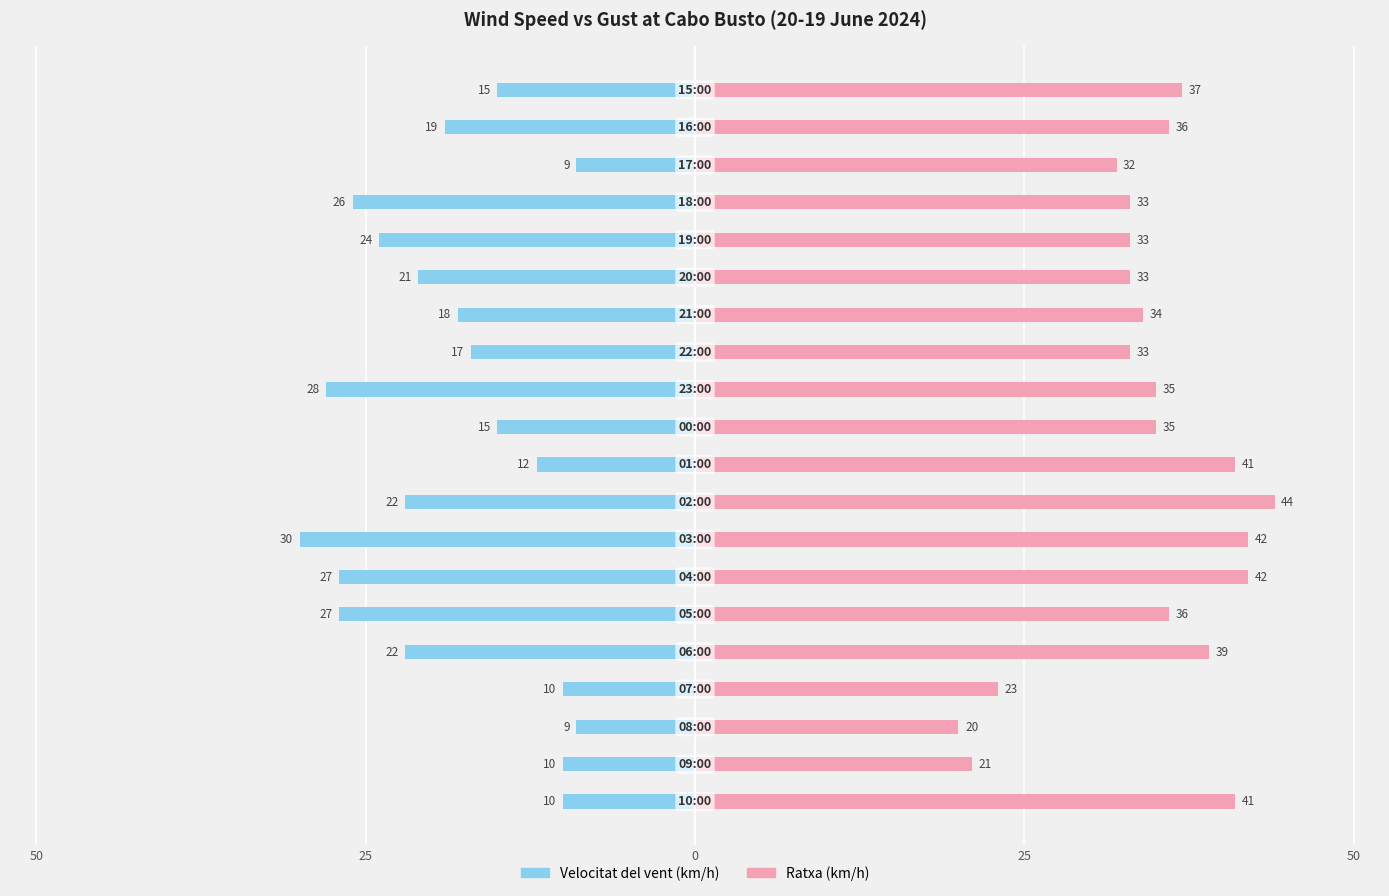

What is the maximum value shown in the chart?

44